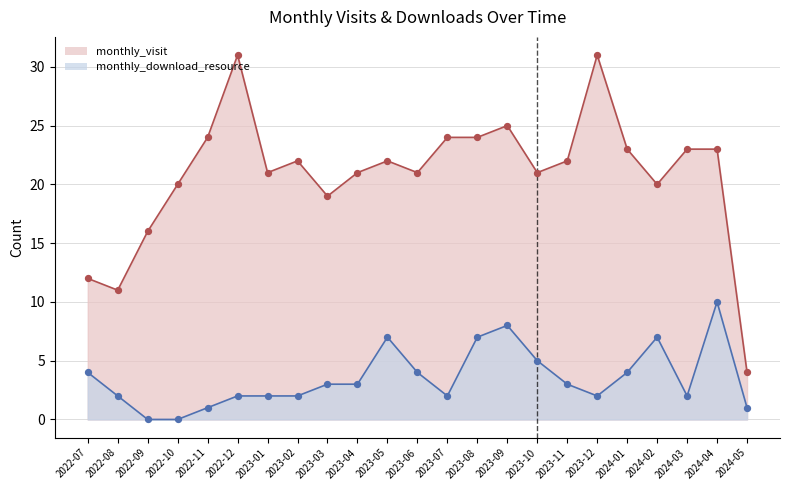

Which series reaches the minimum Y coordinate?

monthly_download_resource